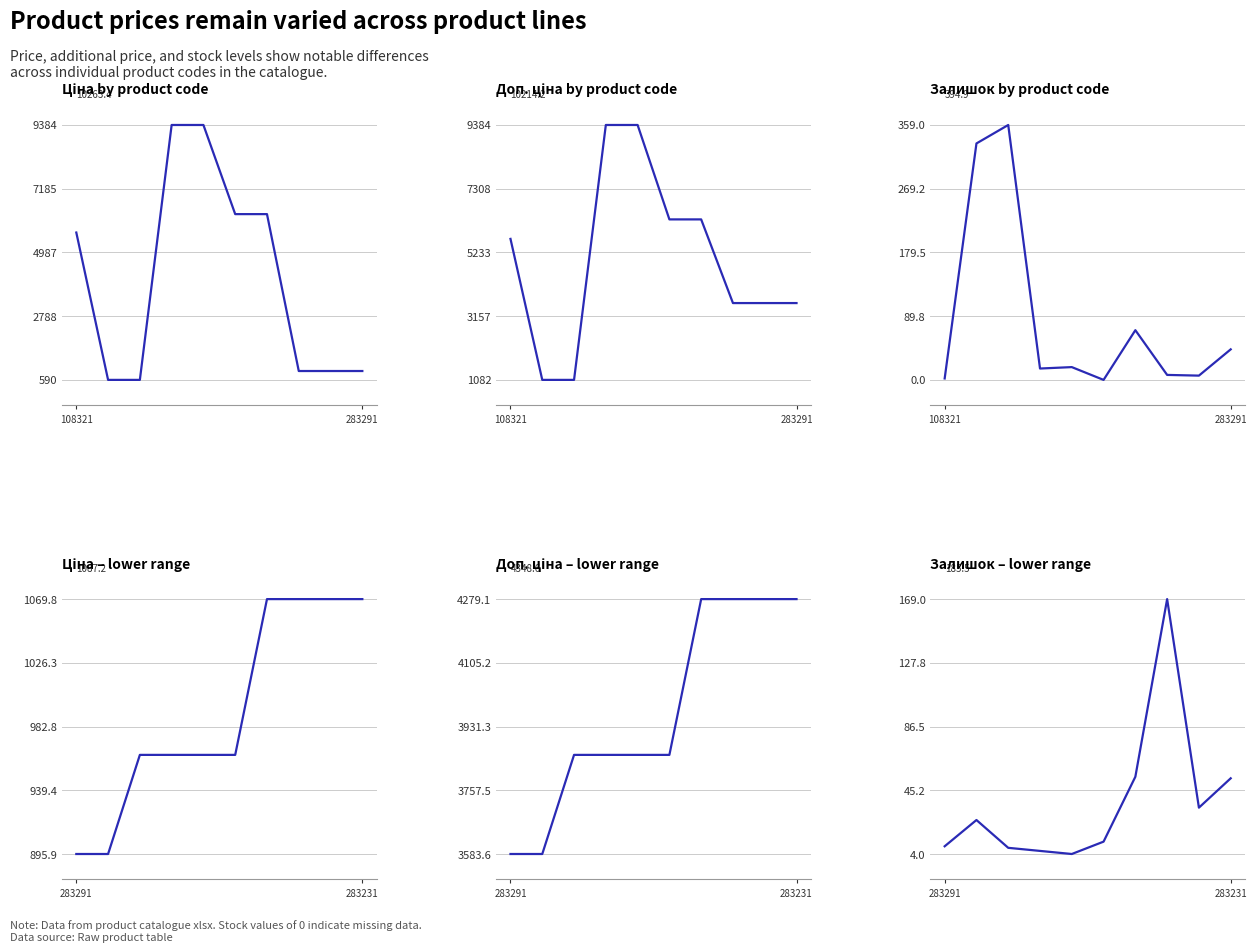

The value of Залишок at 3 is 8.6. True or false?

False